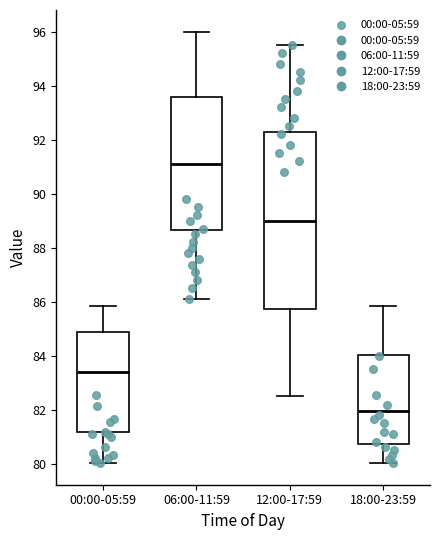

Which box has the lowest median line?

18:00-23:59